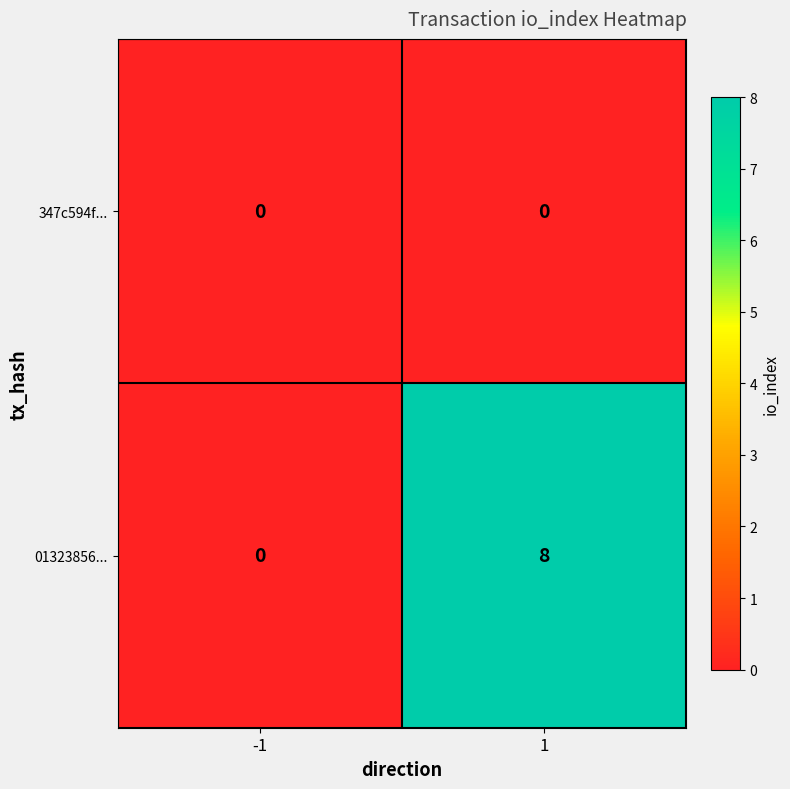

Which series has the largest range (max minus min)?

01323856...